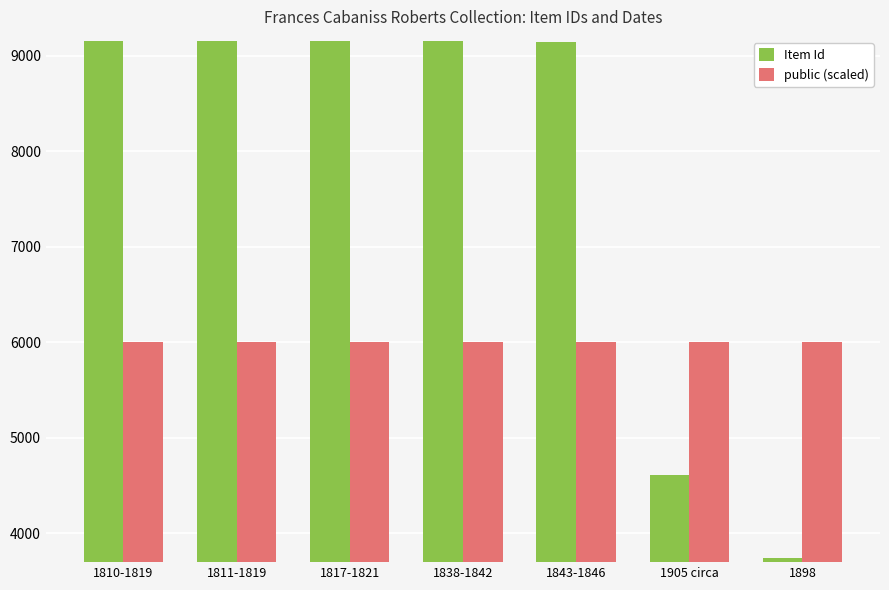

What is the greatest value displayed?

9162